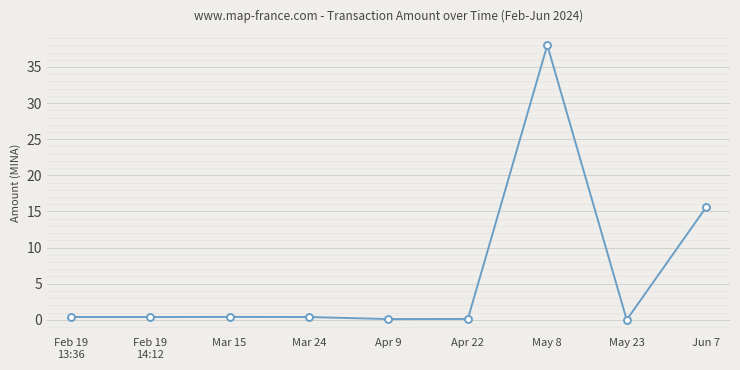

How many data points does each series have?

9